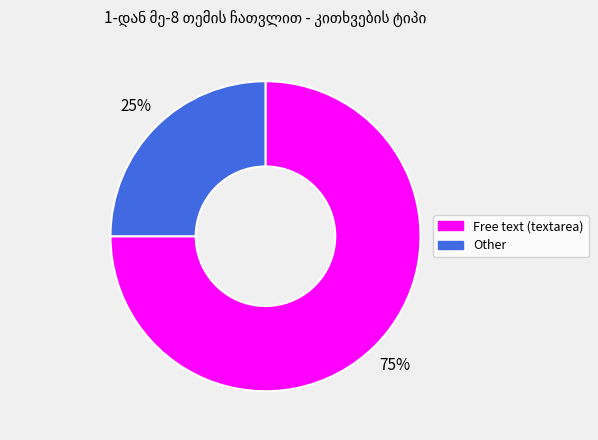

Between Free text (textarea) and Other, which is larger?

Free text (textarea)